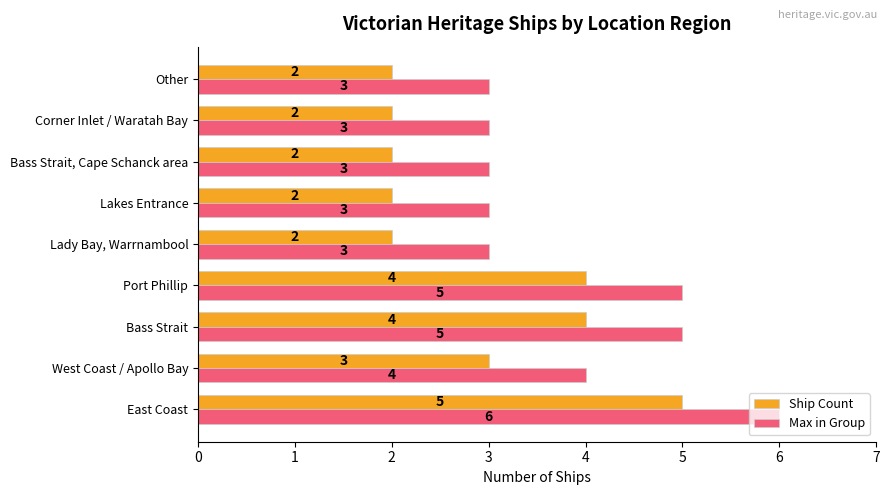

How many Ship Count values are between 2 and 4?

8